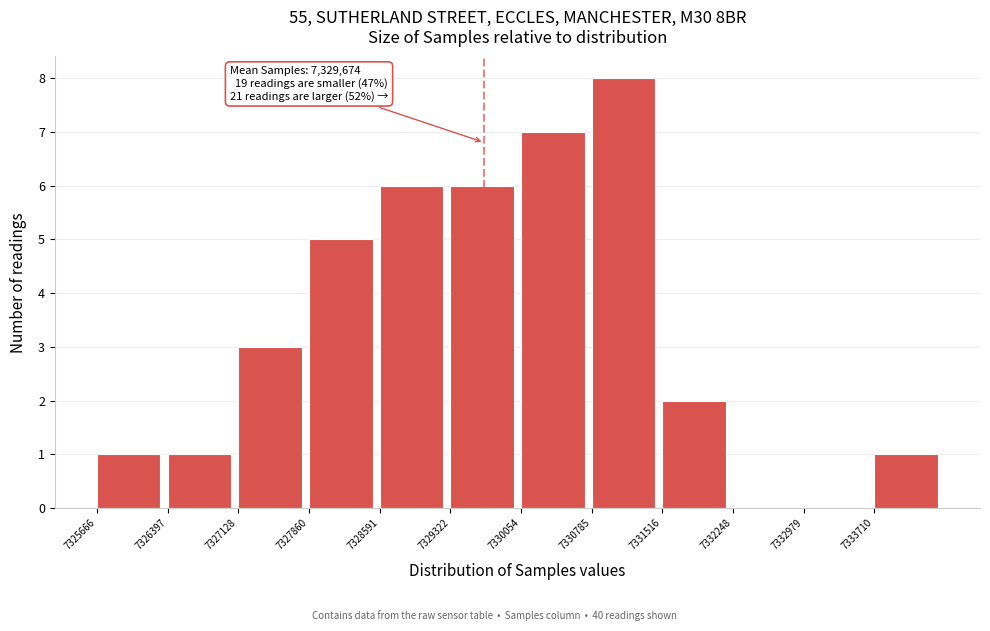

Over which range of the x-axis is the bar tallest?

7330800 to 7331500